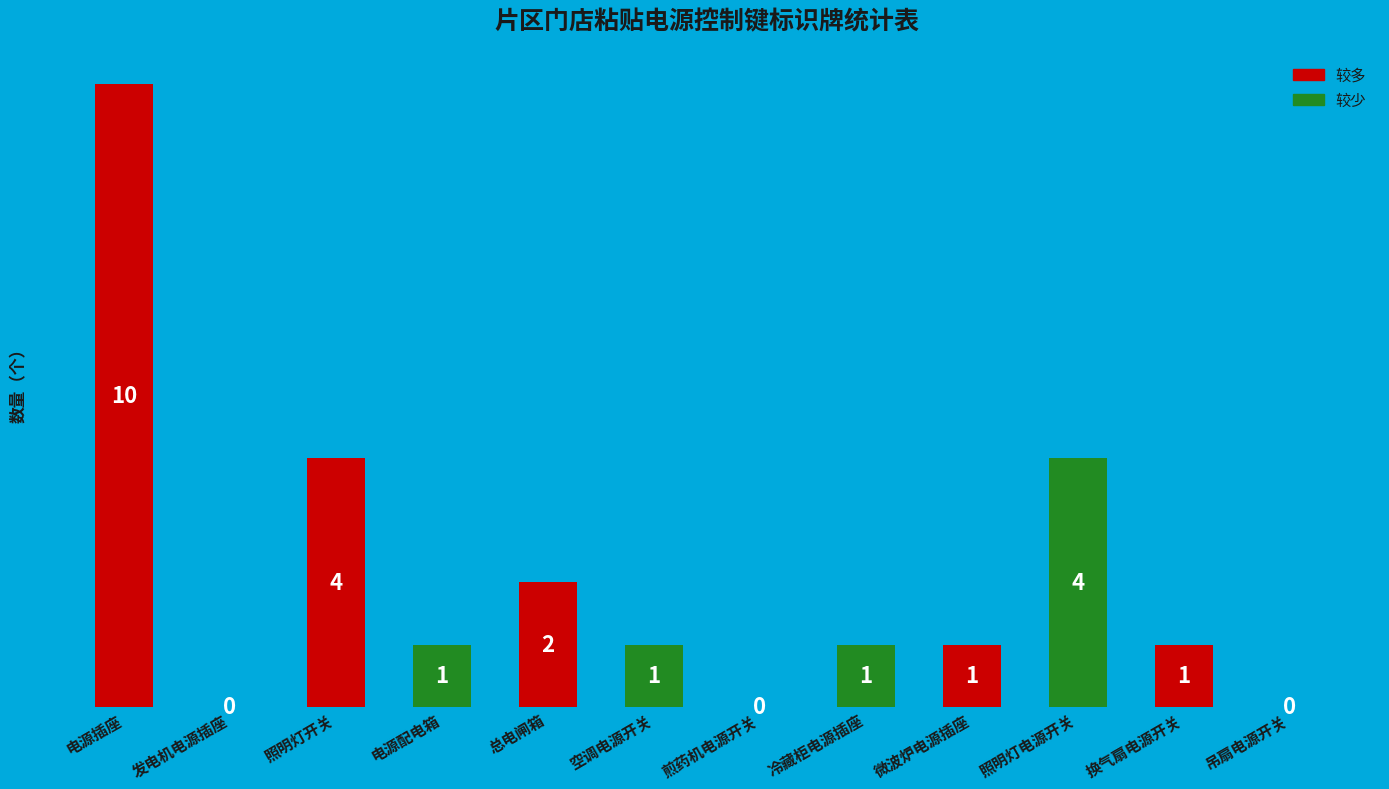

The value at 照明灯电源开关 is 4. True or false?

True